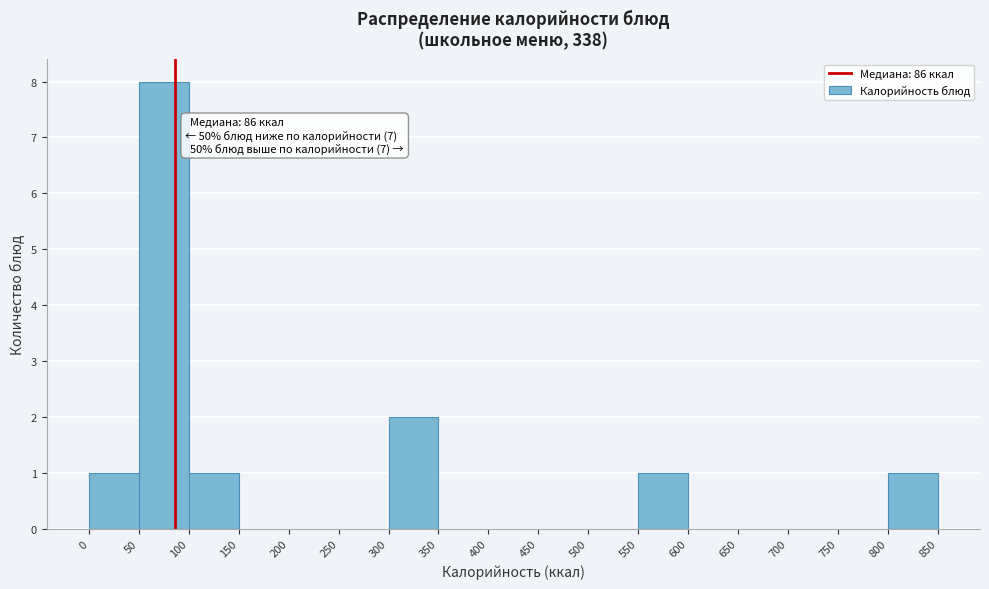

Over which range of the x-axis is the bar tallest?

50 to 100